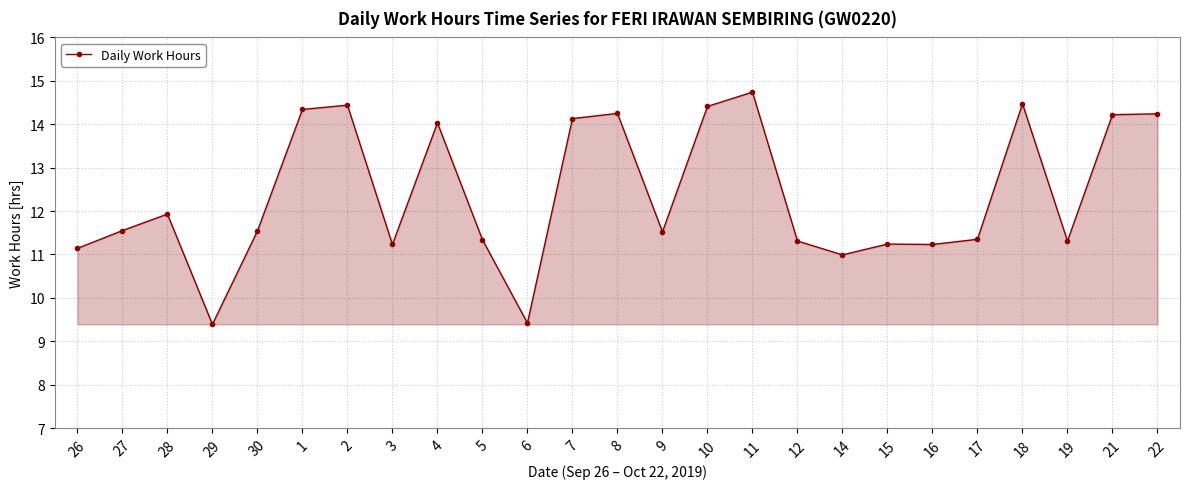

What is the value of the 19th point from the left?

11.2